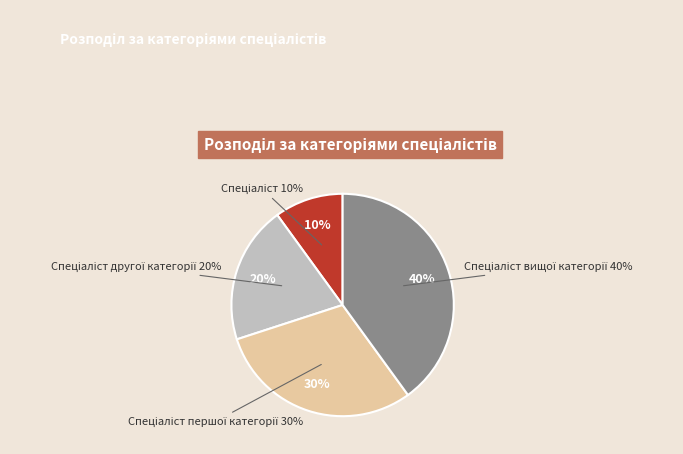

Does Спеціаліст другої категорії represent more than half of the total?

No